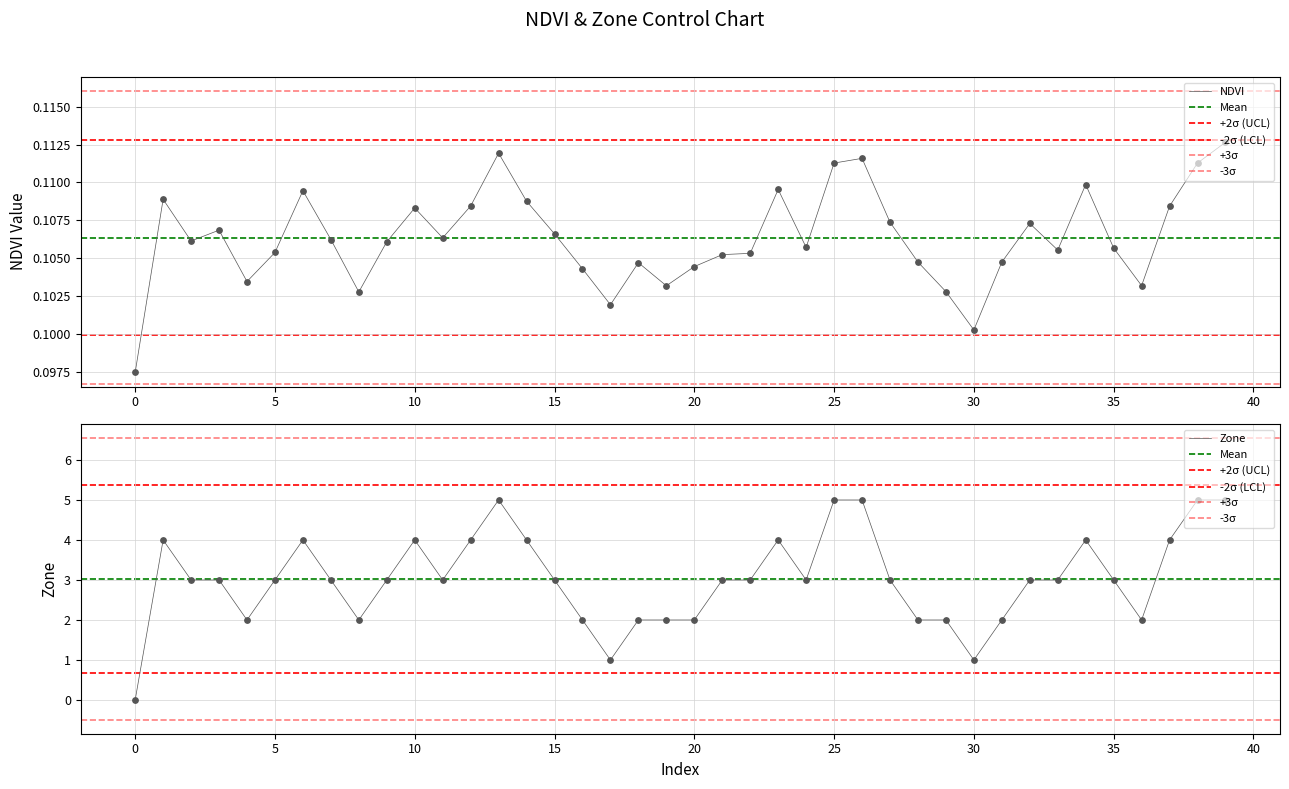

Which series reaches the maximum Y coordinate?

Zone